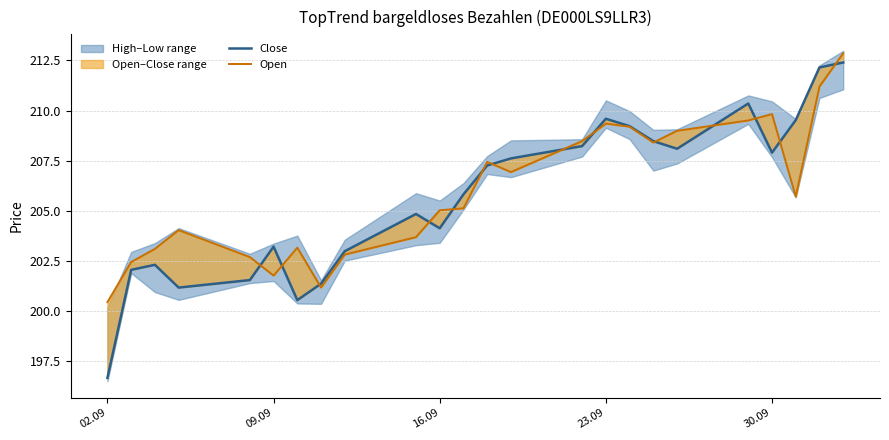

What is the difference between the maximum and minimum values in the Close series?

15.7